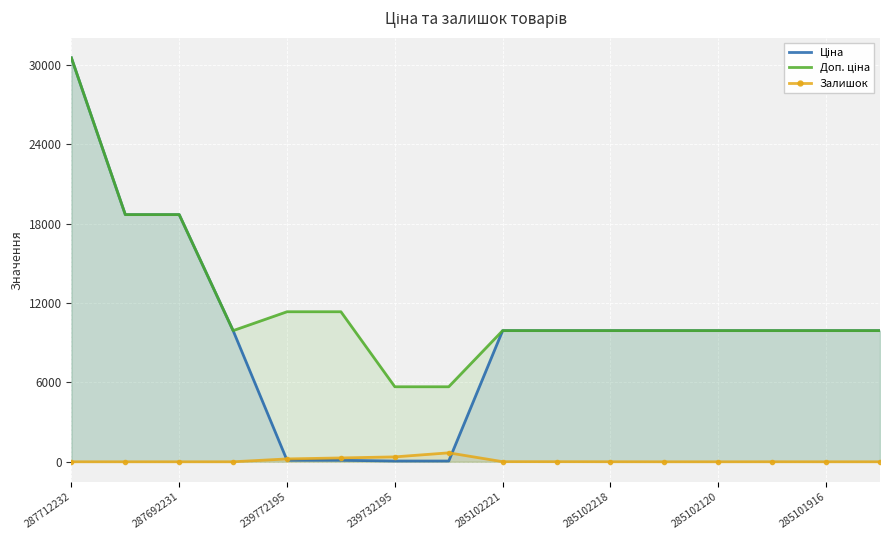

At which category is the sum across all series the highest?

287712232